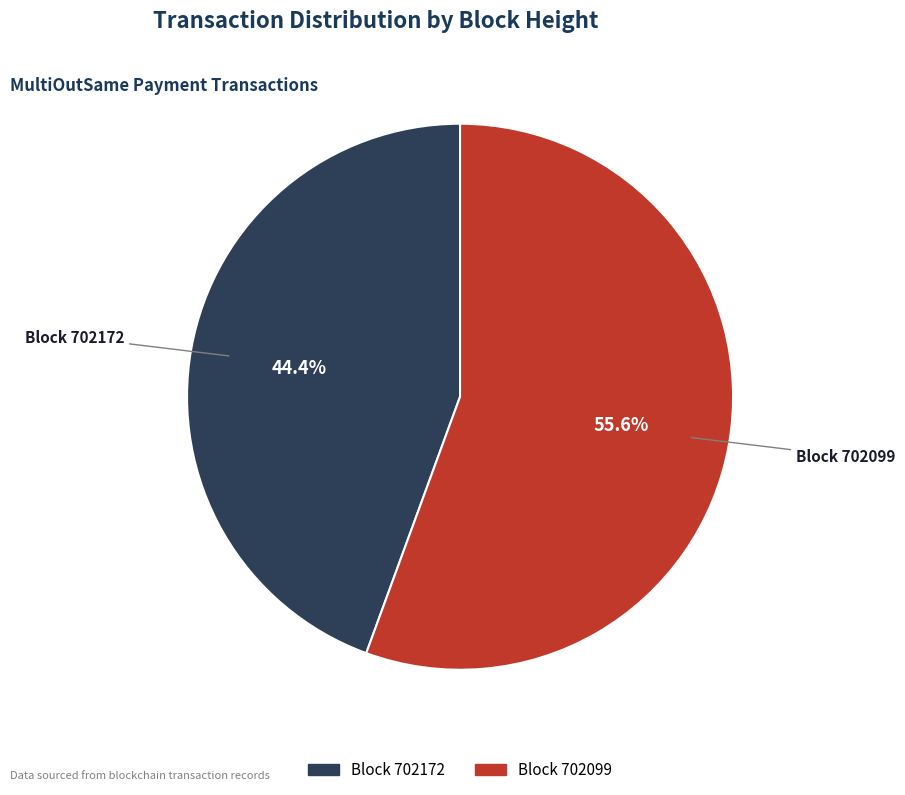

Is there a majority slice in this chart?

Yes